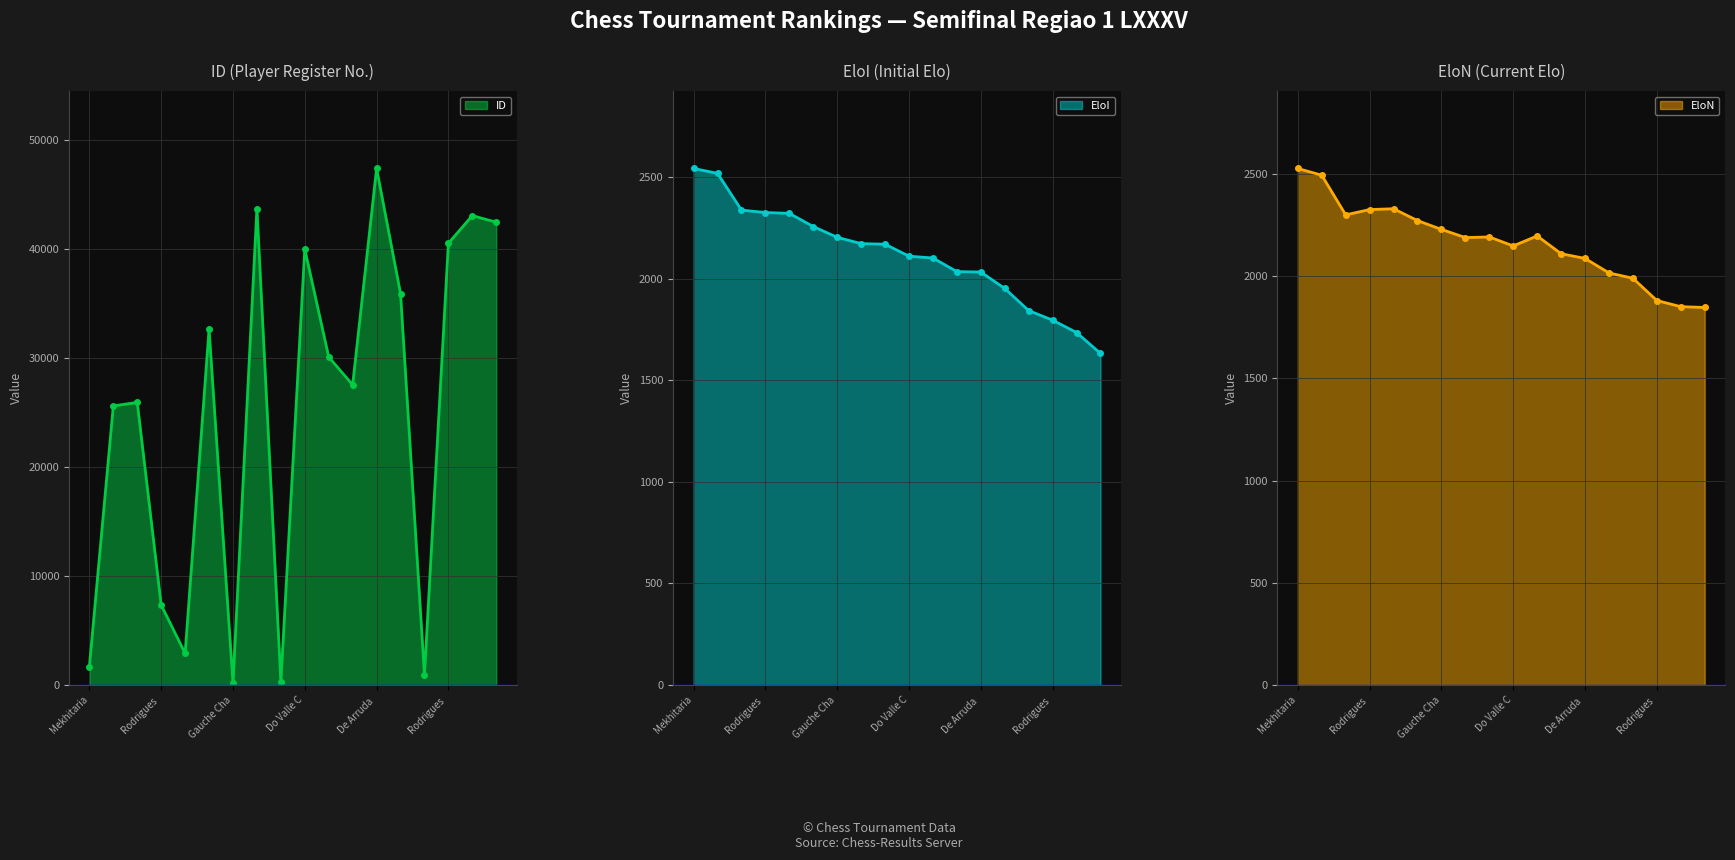

What position from the left is Filgueiras Nathan Felipe?

8